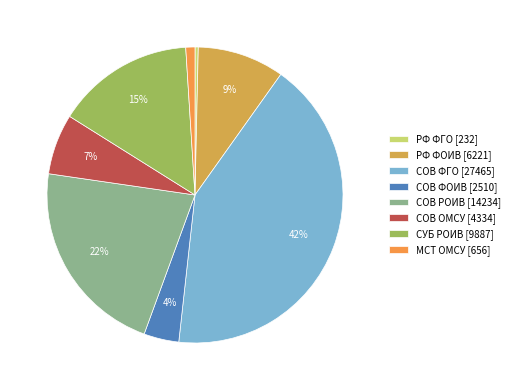

What percentage is NOT represented by СОВ РОИВ?

78.3%